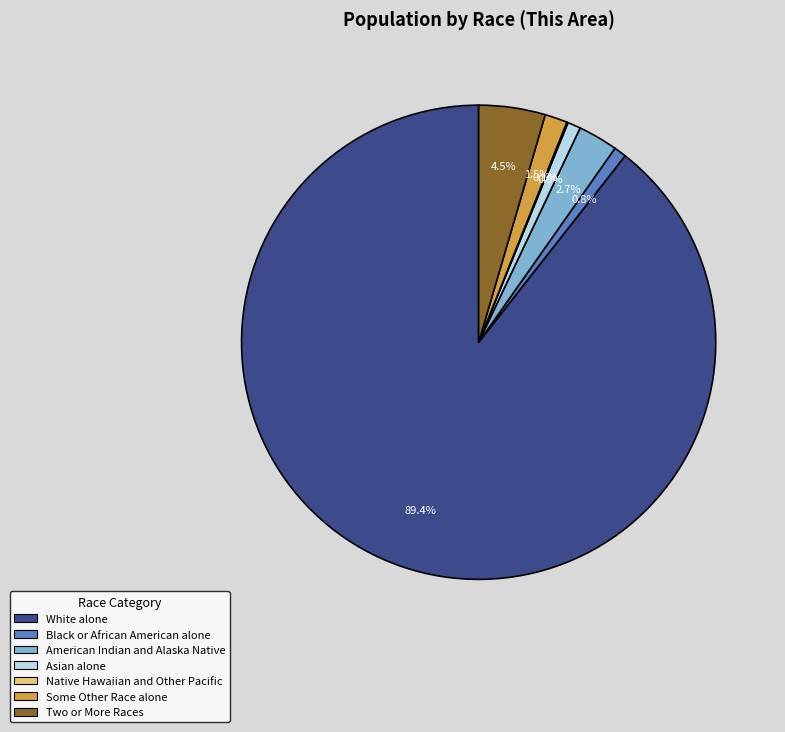

What is the ratio of the value at Some Other Race alone to the value at Black or African American alone?

1.8